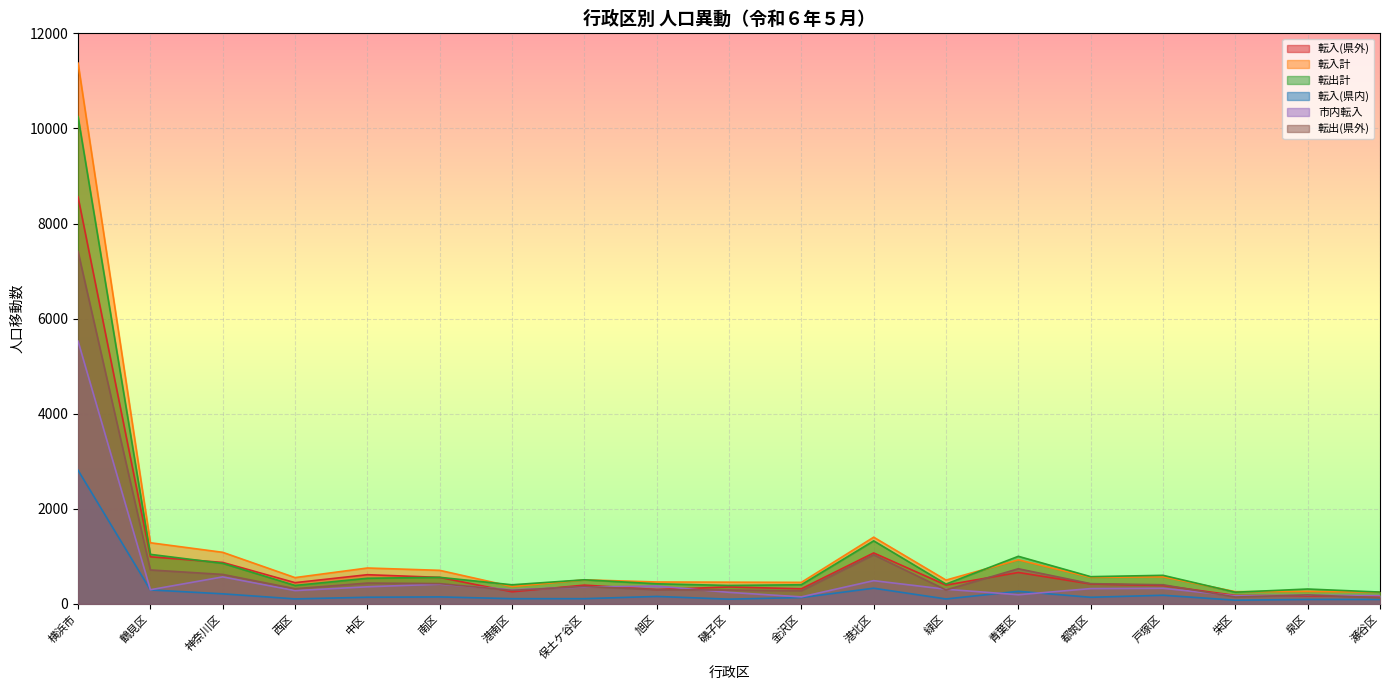

Which category has the lowest value across all series?

栄区